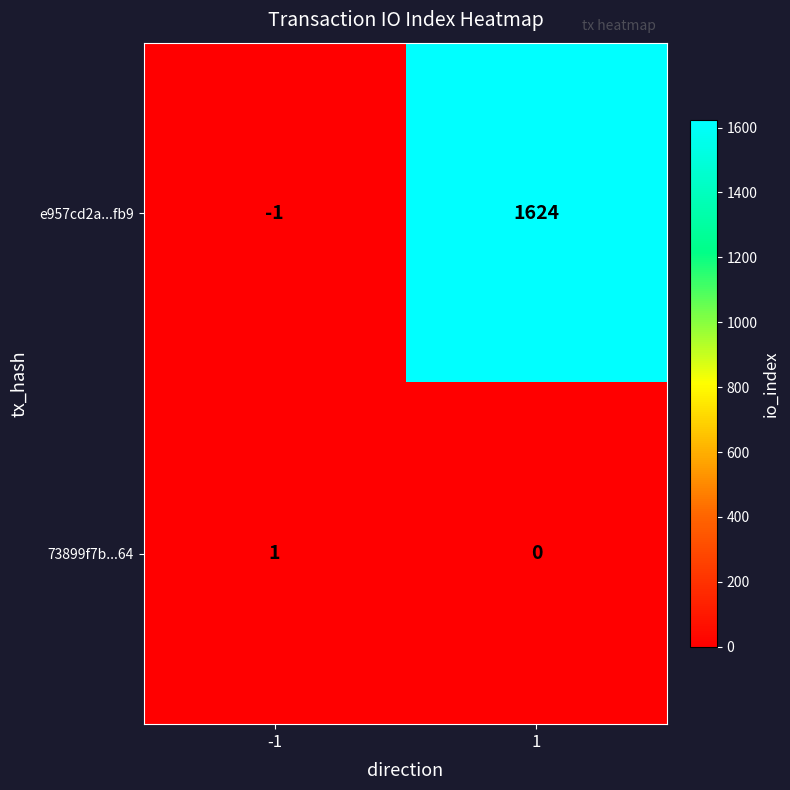

Which series has the largest total across all categories?

e957cd2a...fb9